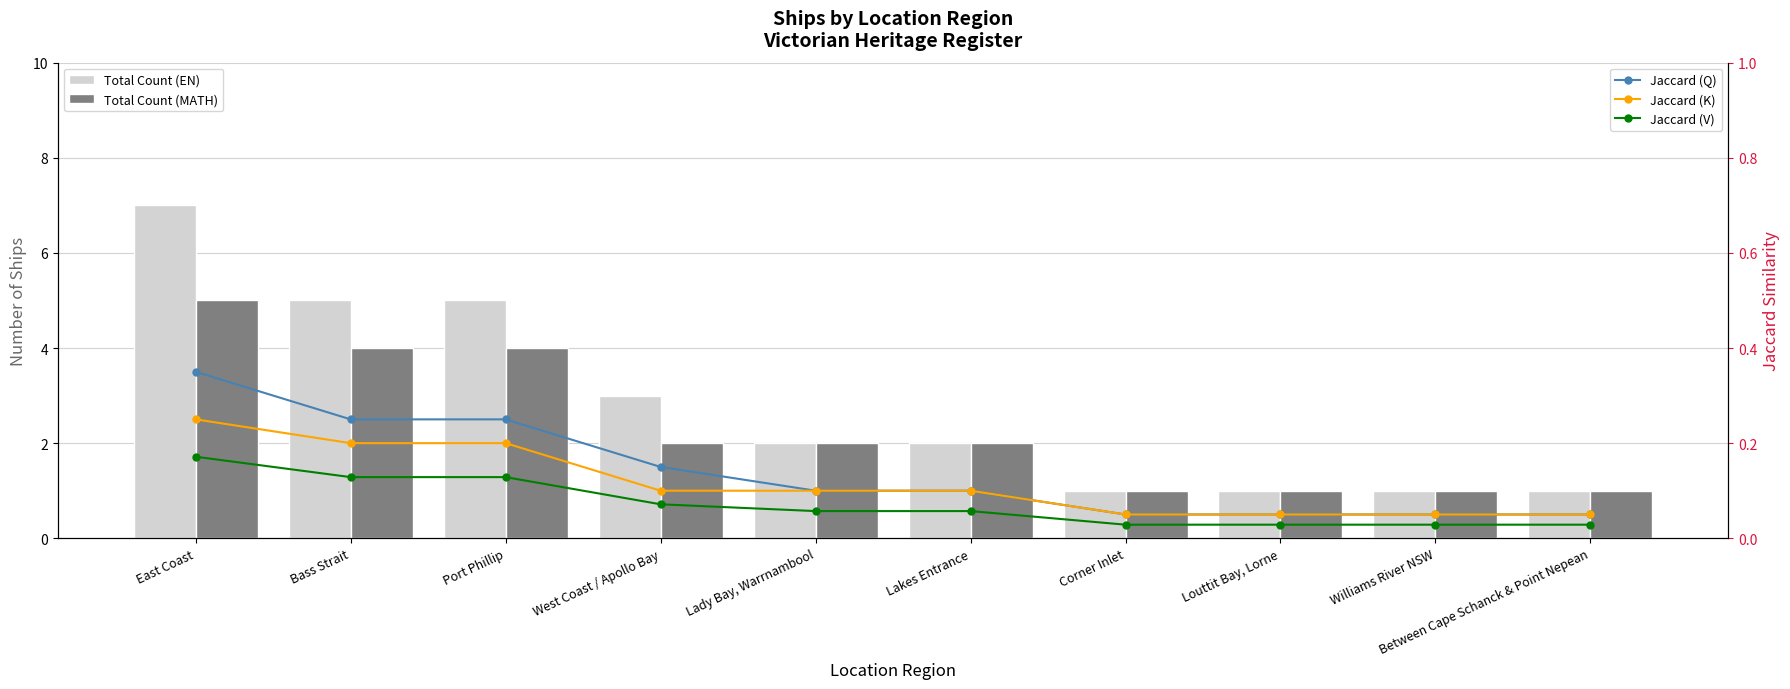

How many categories are shown in the chart?

10